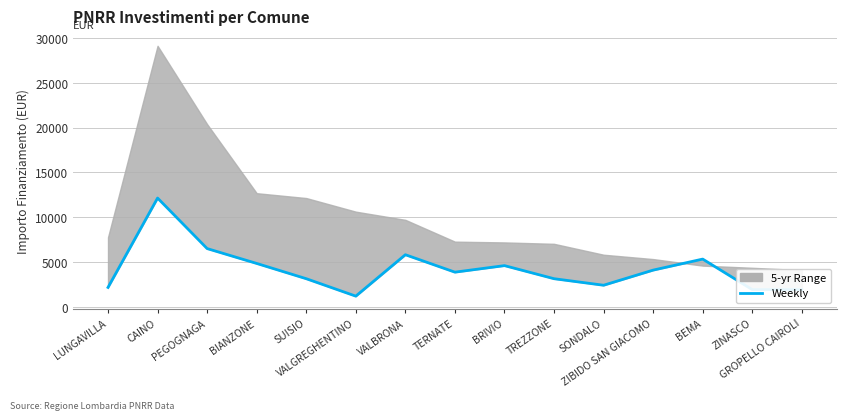

What is the label of the 13th point from the left?

BEMA